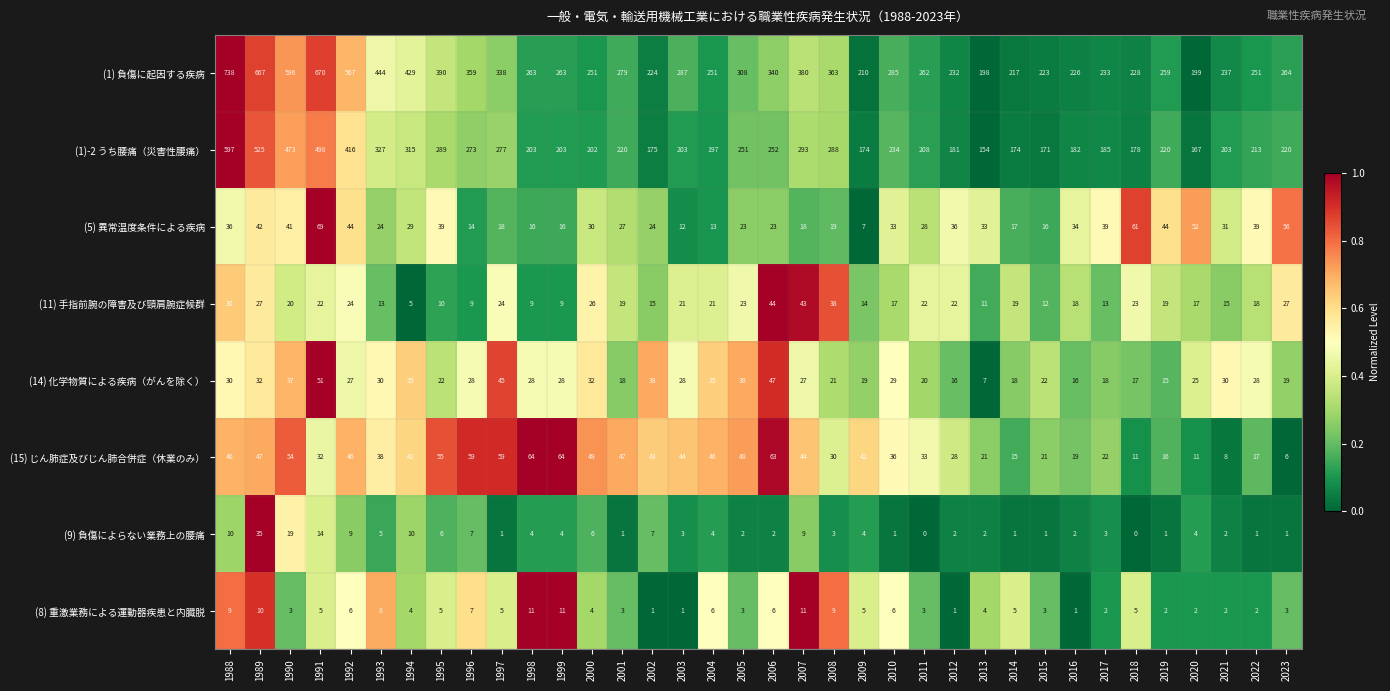

List the series in order of their peak value, lowest first.

(8) 重激業務による運動器疾患と内臓脱, (9) 負傷によらない業務上の腰痛, (11) 手指前腕の障害及び頸肩腕症候群, (14) 化学物質による疾病（がんを除く）, (15) じん肺症及びじん肺合併症（休業のみ）, (5) 異常温度条件による疾病, (1)-2 うち腰痛（災害性腰痛）, (1) 負傷に起因する疾病